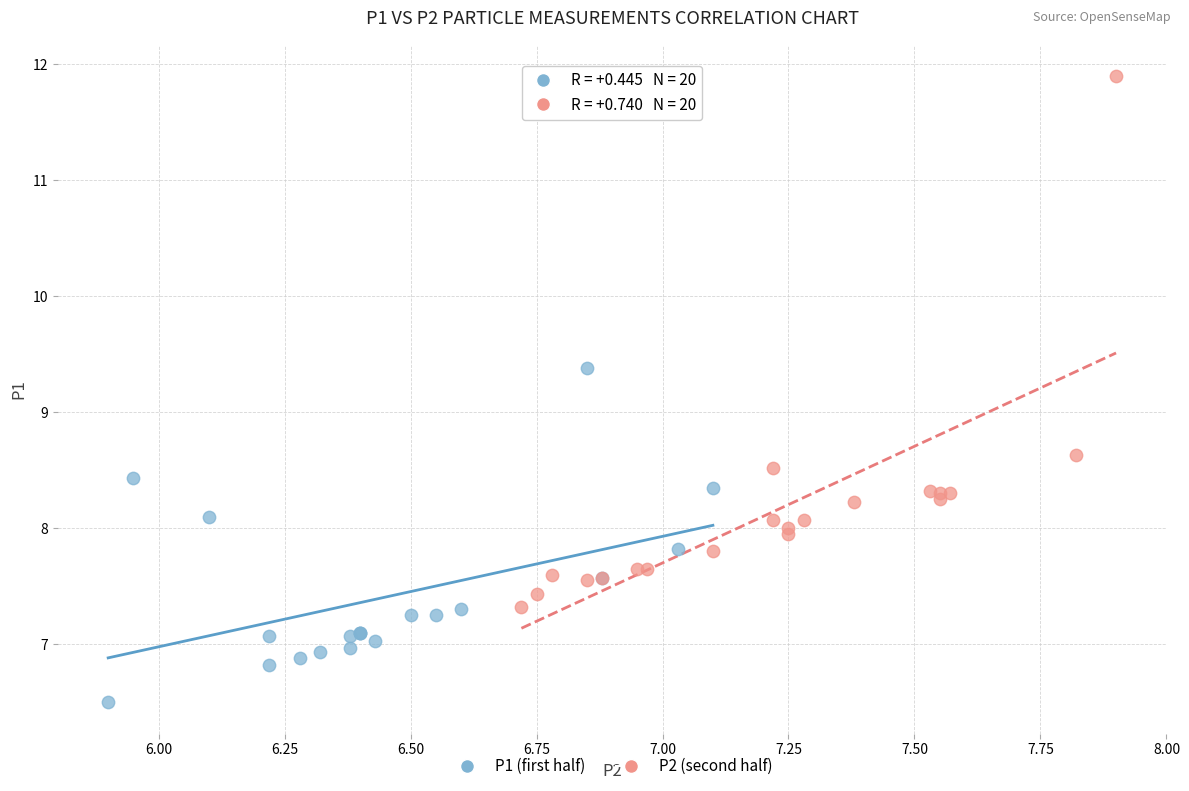

Which series reaches the maximum Y coordinate?

P2 (second half)